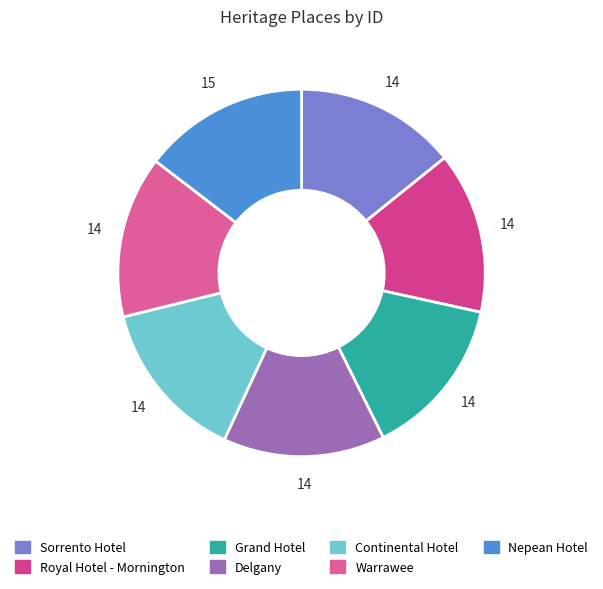

How many slices are in this pie chart?

7